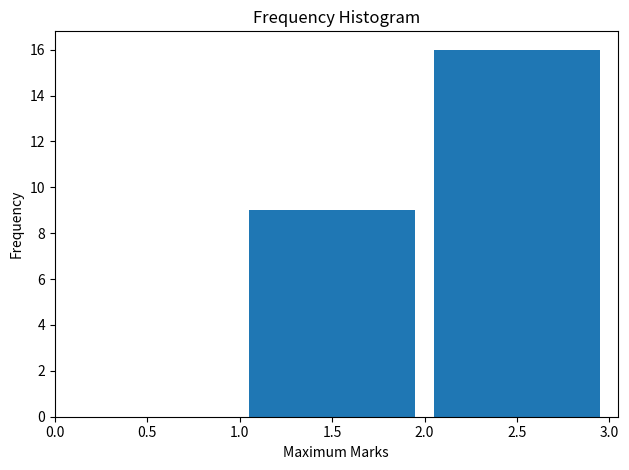

Reading left to right, transcribe this chart: for each bar, give the range it covers on the x-axis and its height. The values are not printed on the chart, so give them approximately, as read against the axis.

1.0 to 2.0: 9
2.0 to 3.0: 16